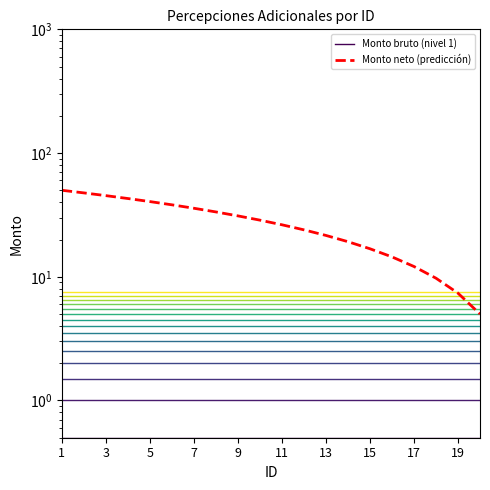

Which series has the largest total across all categories?

Monto neto (predicción)